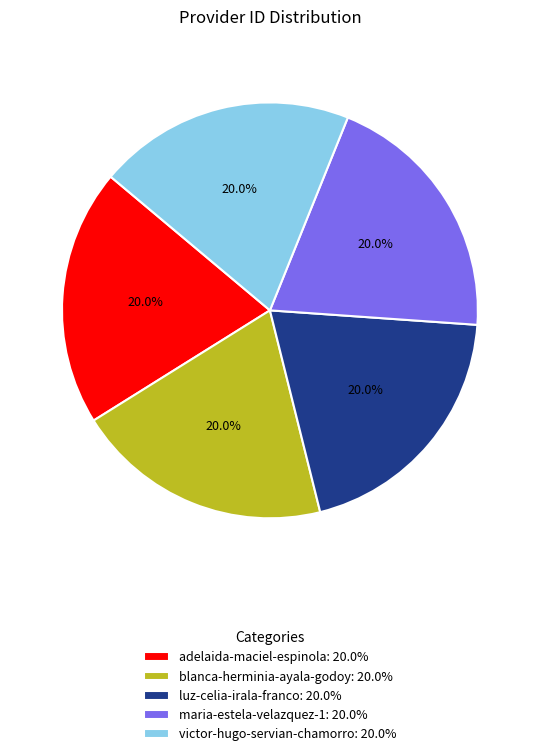

Approximately how many times larger is the value at blanca-herminia-ayala-godoy: 20.0% compared to adelaida-maciel-espinola: 20.0%?

1.0